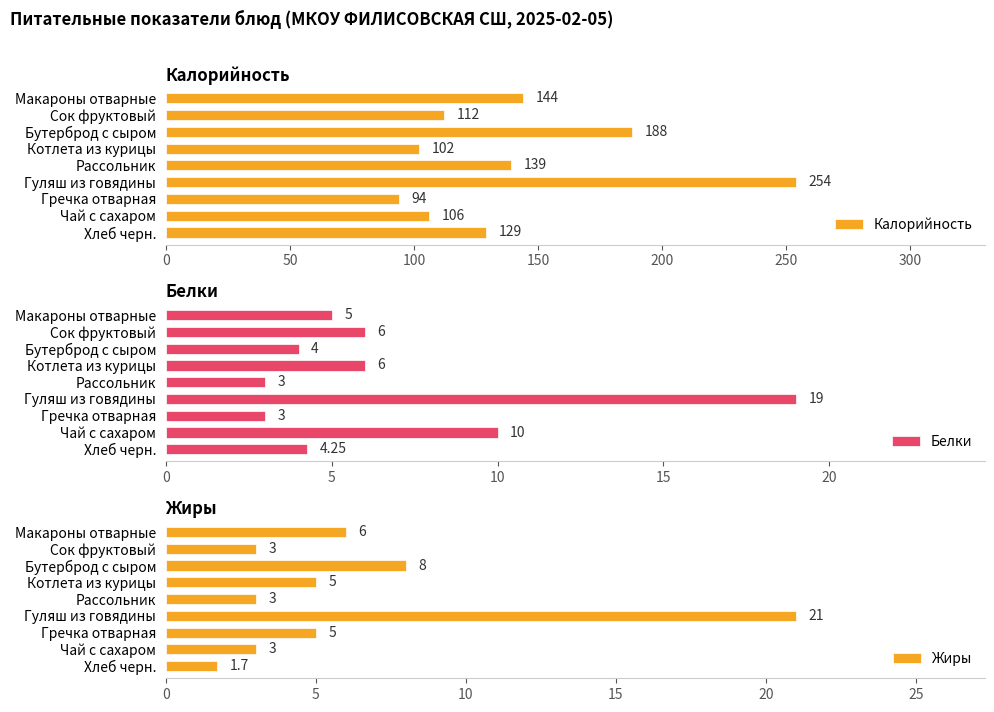

Where is Калорийность nearest to the value 174?

Бутерброд с сыром